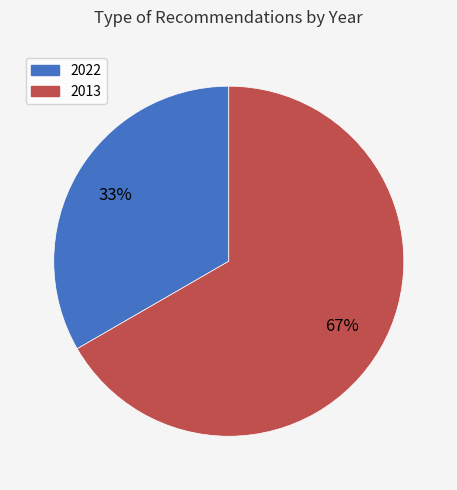

Is there any slice that represents more than half of the pie?

Yes